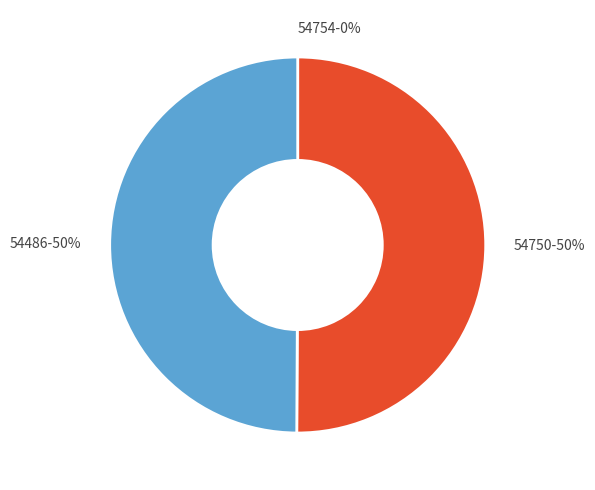

To the nearest percent, what is the average slice percentage?

33%